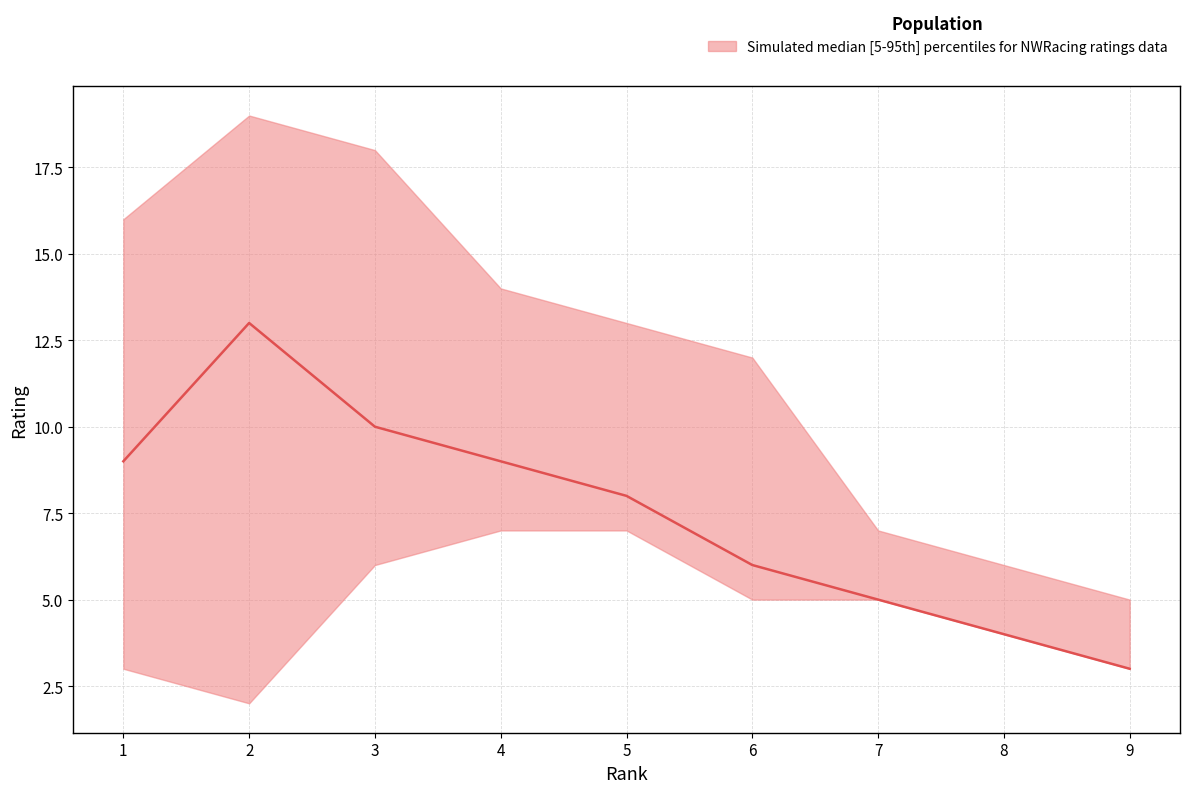

What is the value of the lower point at the 2nd from the left?

2